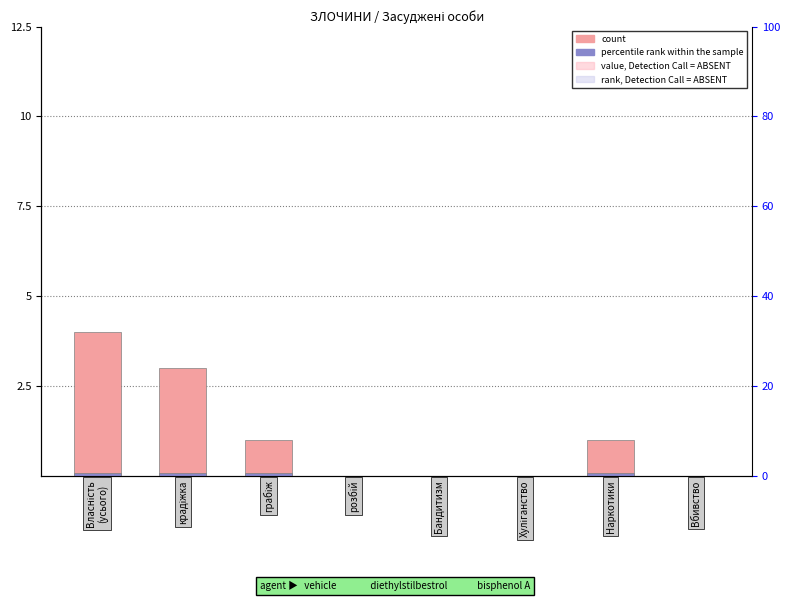

The value of percentile rank within the sample at розбій is 0.0. True or false?

True